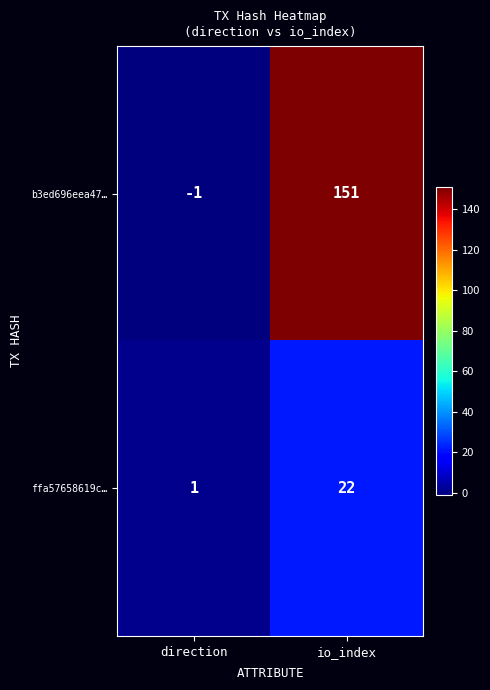

What is the average value of the ffa57658619c… series?

12